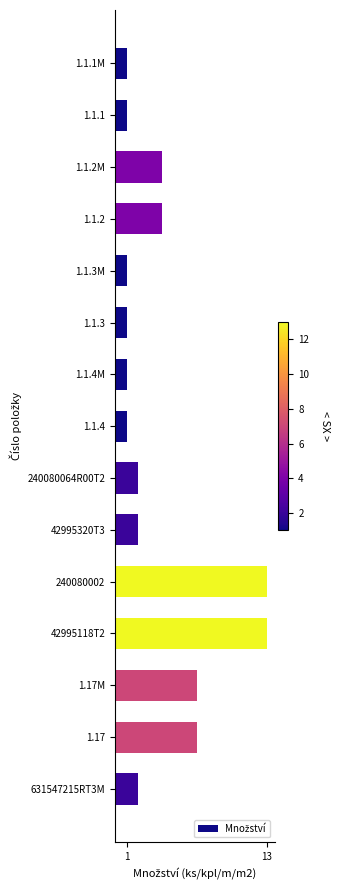

What is the value of the 10th bar from the top?

2